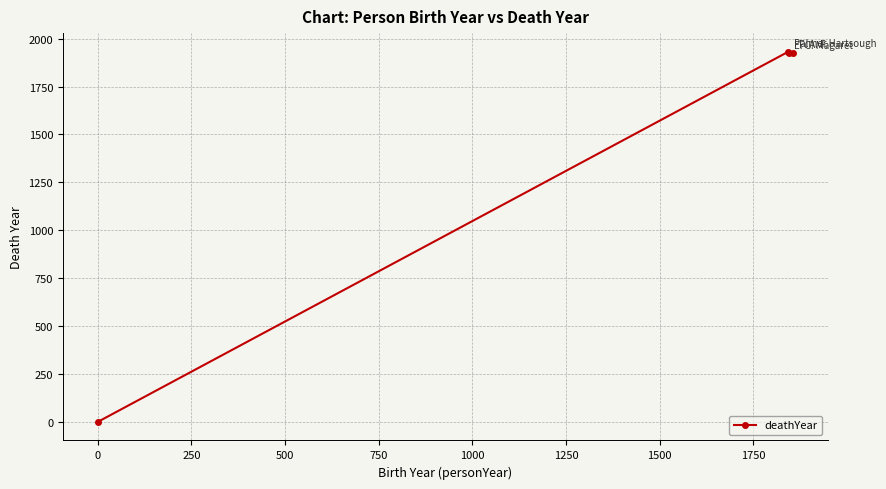

What is the difference between the maximum and minimum values?

1932